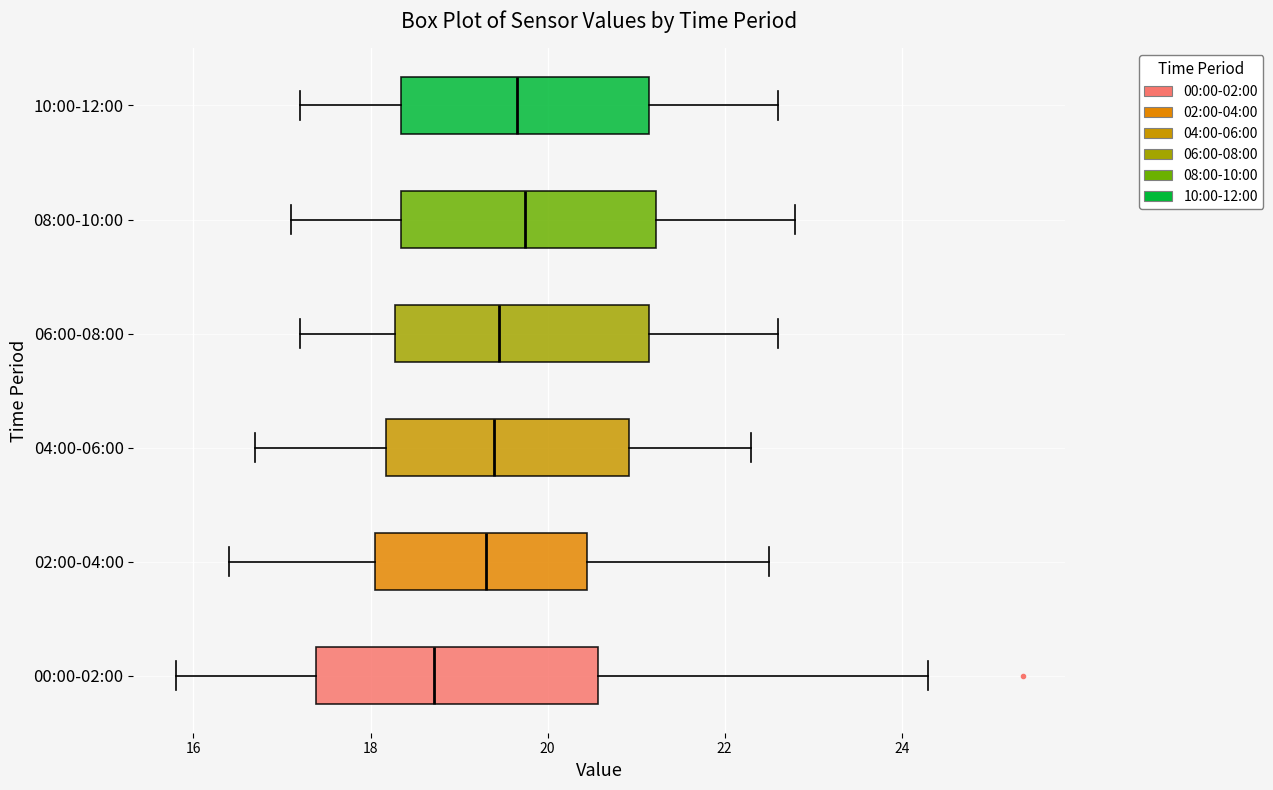

Reading bottom to top, read every box against the x-axis: the position of its median line, the range the box covers, and the ends of its whiskers. The values are not printed on the chart, so give them approximately, as read against the axis.

00:00-02:00: median 18.8, box 17.4 to 20.6, whiskers 15.8 to 24.4
02:00-04:00: median 19.4, box 18.0 to 20.4, whiskers 16.4 to 22.6
04:00-06:00: median 19.4, box 18.2 to 21.0, whiskers 16.8 to 22.4
06:00-08:00: median 19.4, box 18.2 to 21.2, whiskers 17.2 to 22.6
08:00-10:00: median 19.8, box 18.4 to 21.2, whiskers 17.2 to 22.8
10:00-12:00: median 19.6, box 18.4 to 21.2, whiskers 17.2 to 22.6